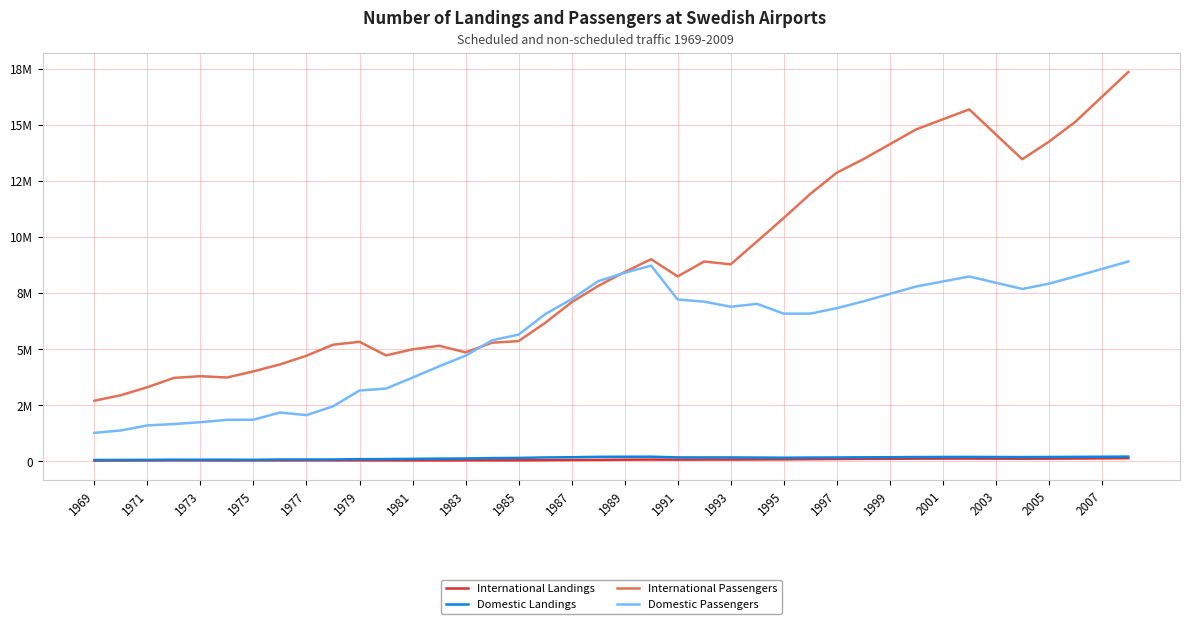

Which series has the largest total across all categories?

International Passengers